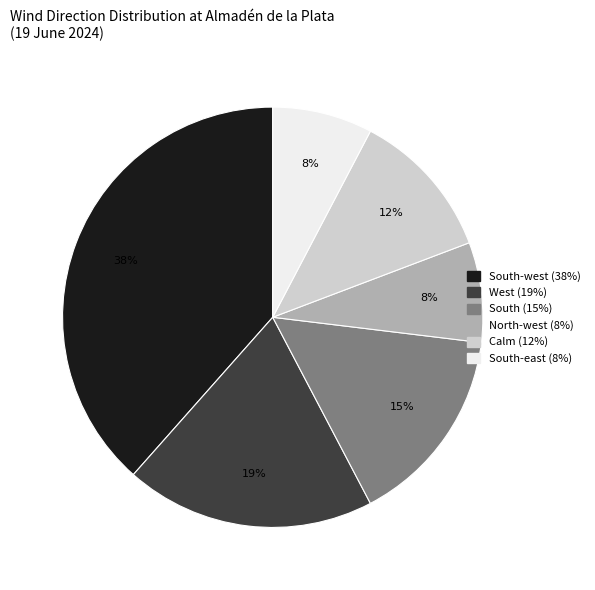

Is there any slice that represents more than half of the pie?

No